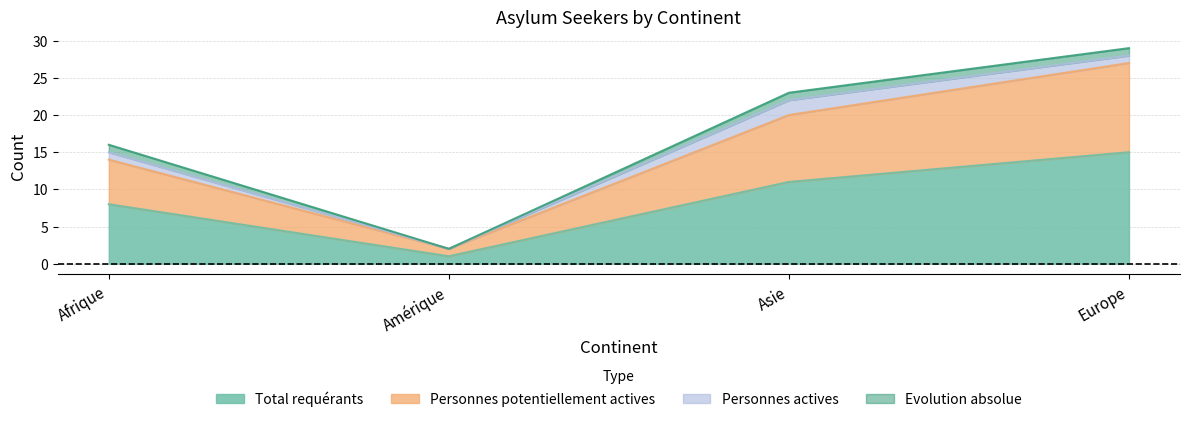

Which category has the highest value in the Total requérants series?

Europe